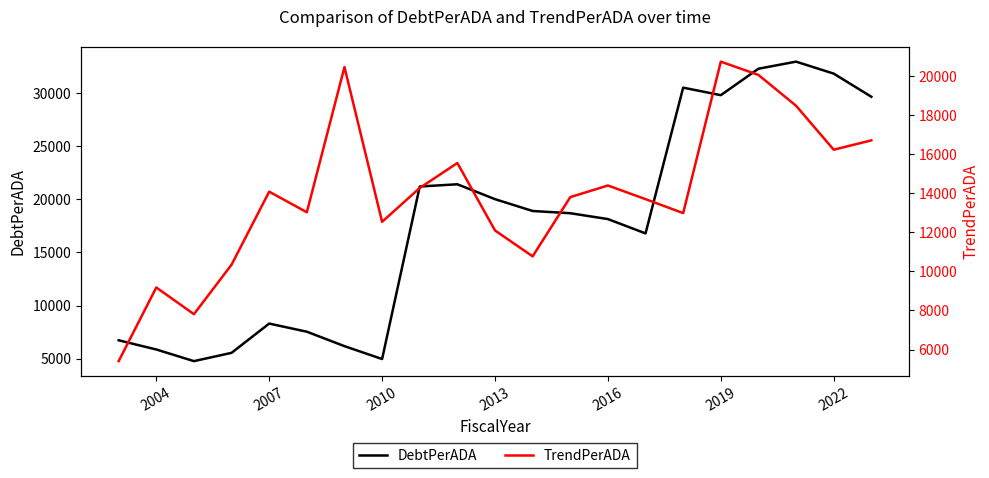

Does the chart display data point markers on the line(s)?

No